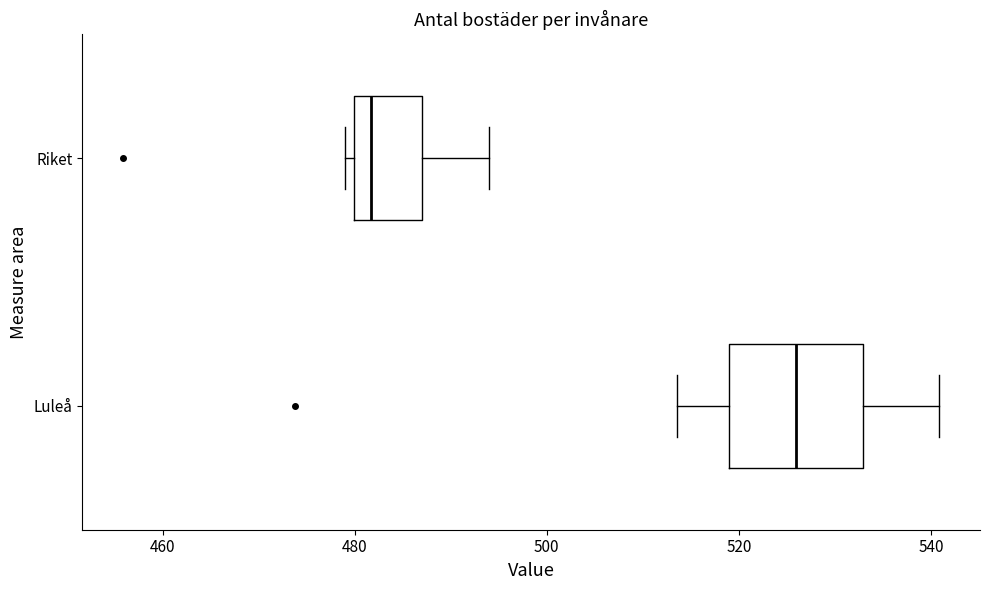

Where is the right edge of the box for Riket on the x-axis? The values are not printed on the chart, so give them approximately, as read against the axis.

486